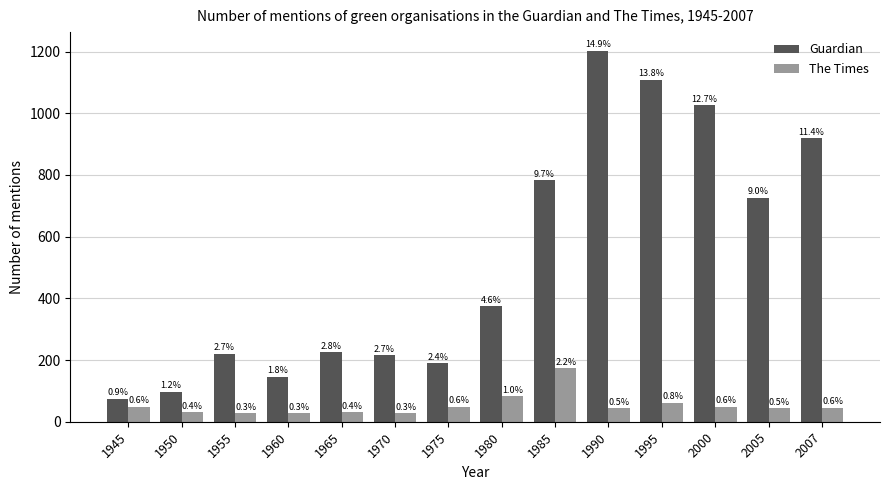

At 1960, list the series in order from largest to smallest.

Guardian, The Times